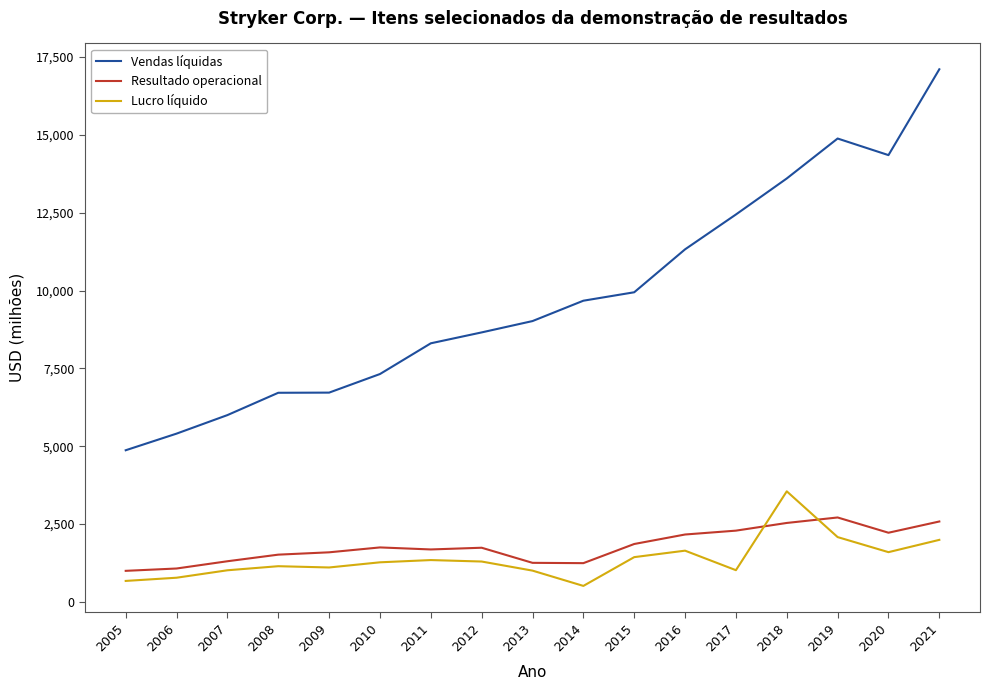

At how many categories does at least one series exceed 10482?

6